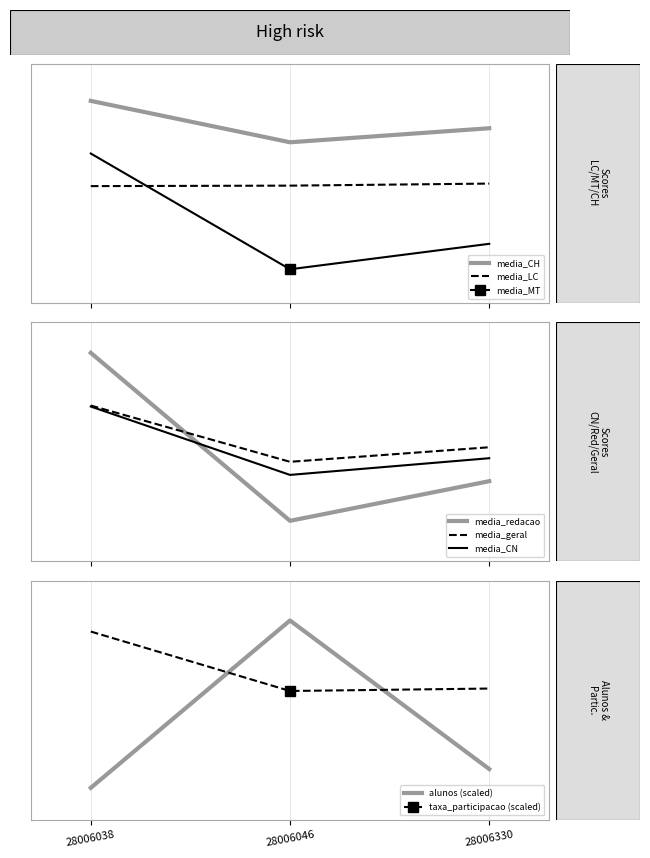

What is the total value across all series at 28006046?

1421.7